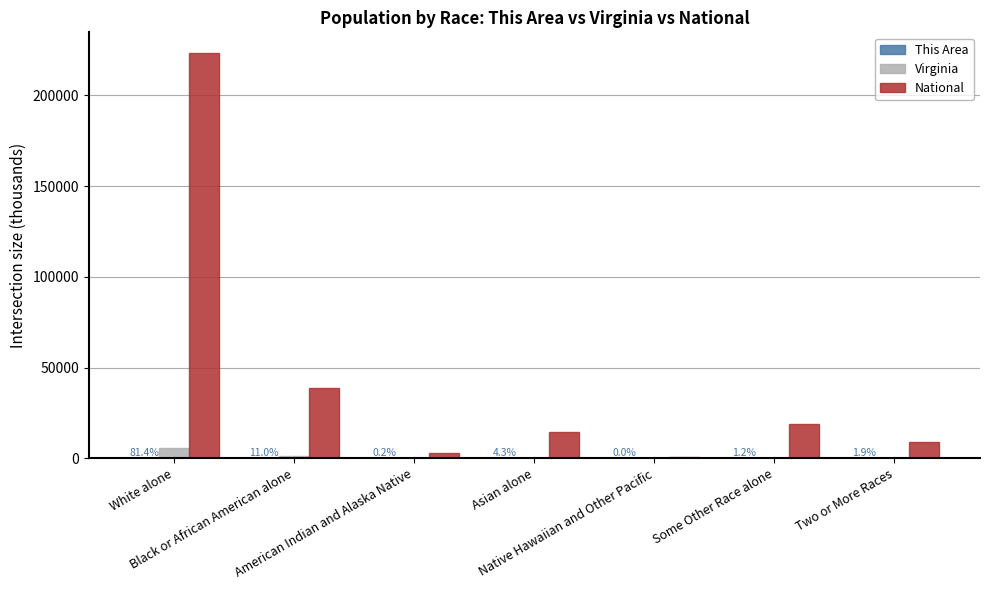

How many groups of bars are there?

7